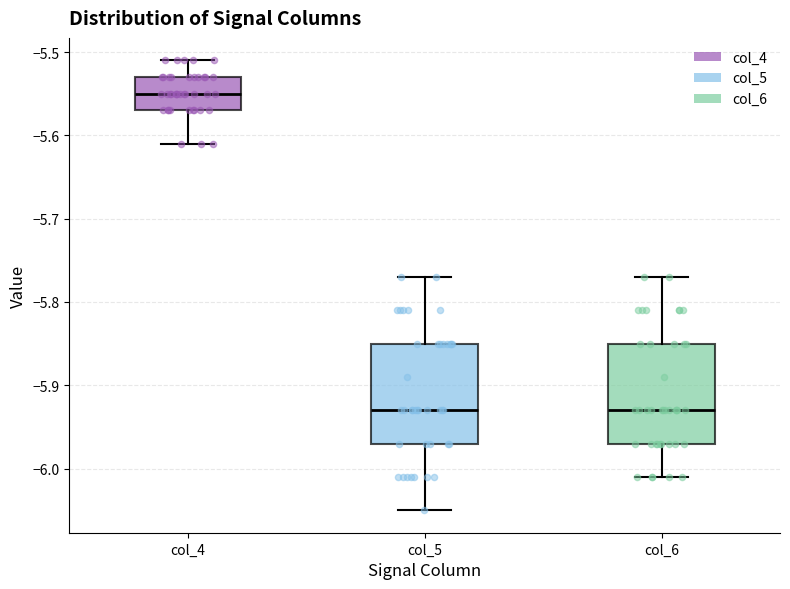

Reading left to right, transcribe this box plot: for each box, give where its median line is, the range the box spans, and where its two whiskers end, as read against the y-axis. The values are not printed on the chart, so give them approximately, as read against the axis.

col_4: median -5.55, box -5.57 to -5.53, whiskers -5.61 to -5.51
col_5: median -5.93, box -5.97 to -5.85, whiskers -6.05 to -5.77
col_6: median -5.93, box -5.97 to -5.85, whiskers -6.01 to -5.77